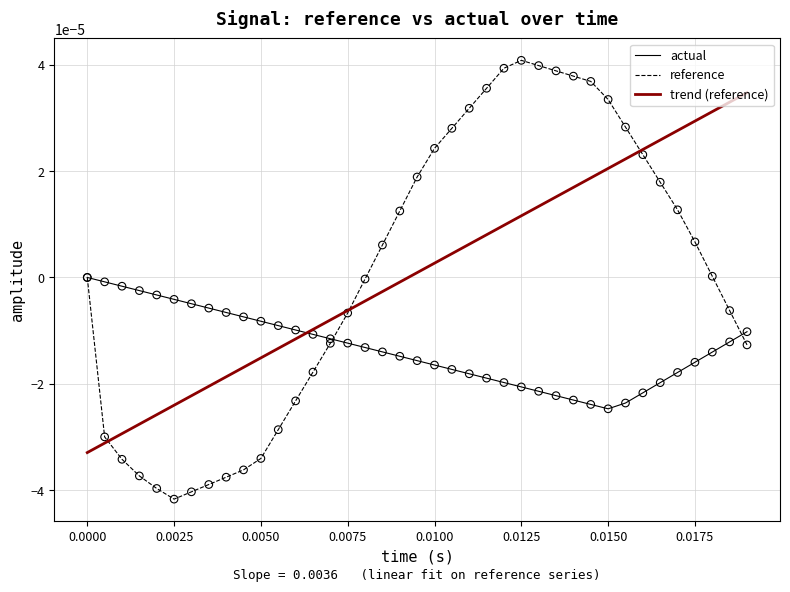

Which series has the largest range (max minus min)?

reference